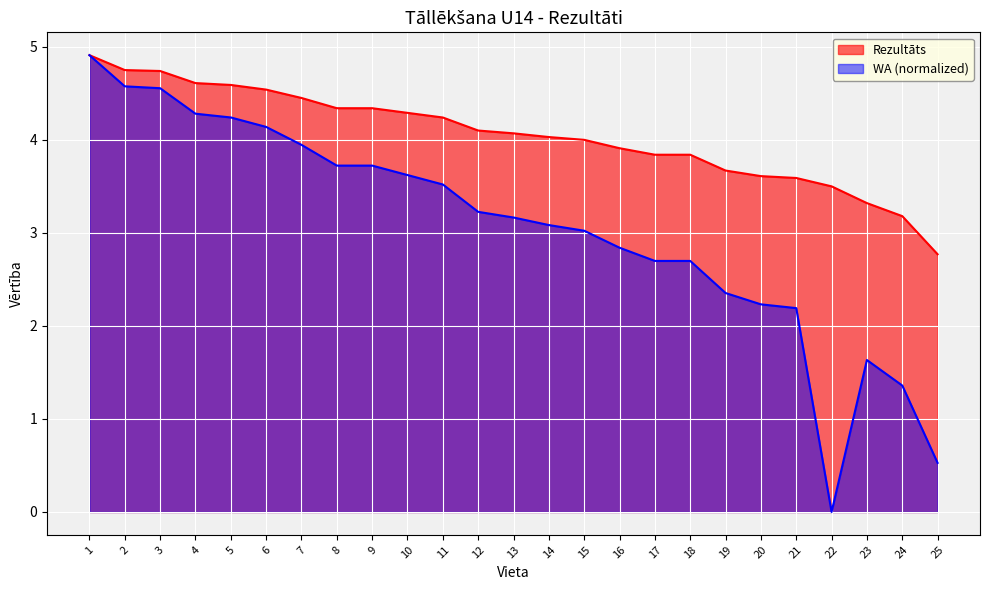

How many values in WA are above zero?

24